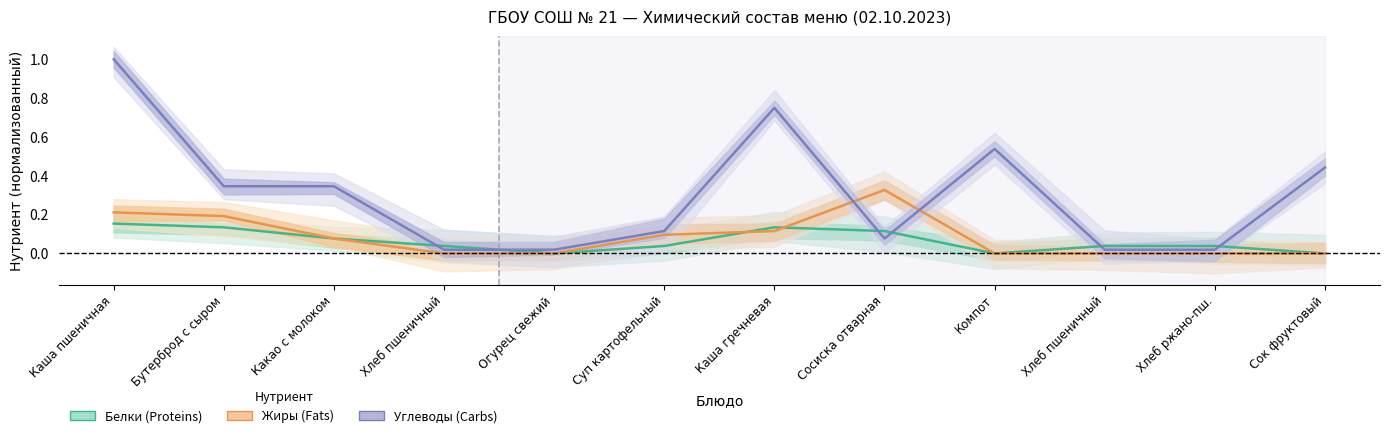

How many categories are shown in the chart?

12